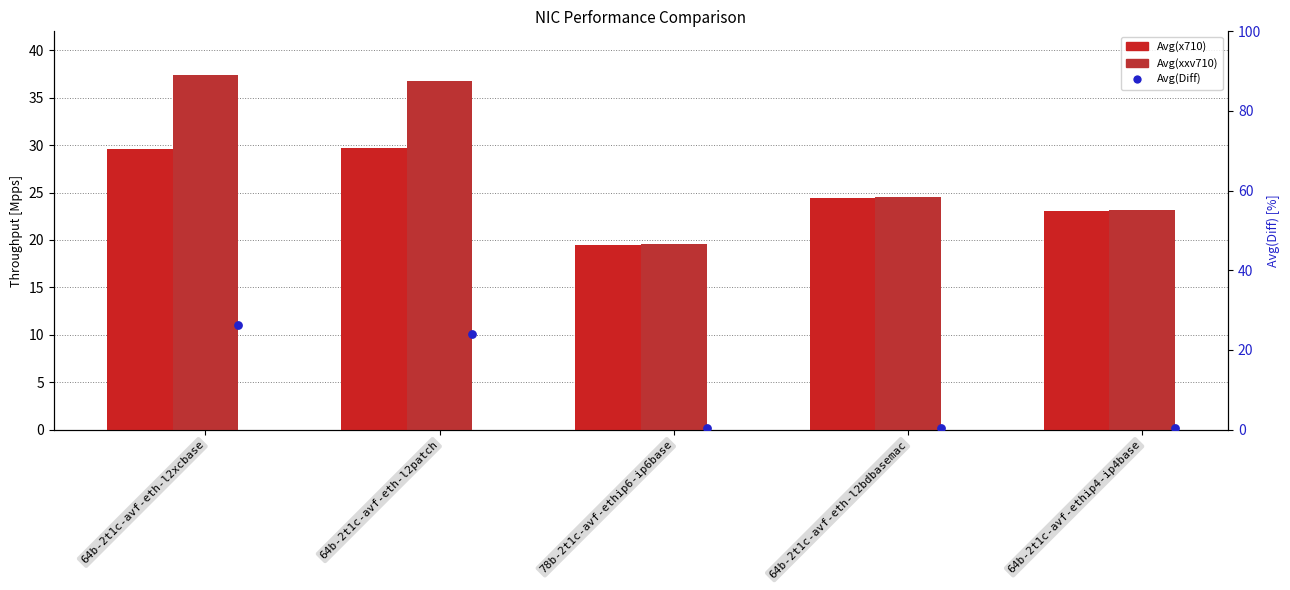

Is the value of Avg(Diff) at 64b-2t1c-avf-eth-l2patch greater than the value of Avg(xxv710) at 64b-2t1c-avf-eth-l2bdbasemac?

No